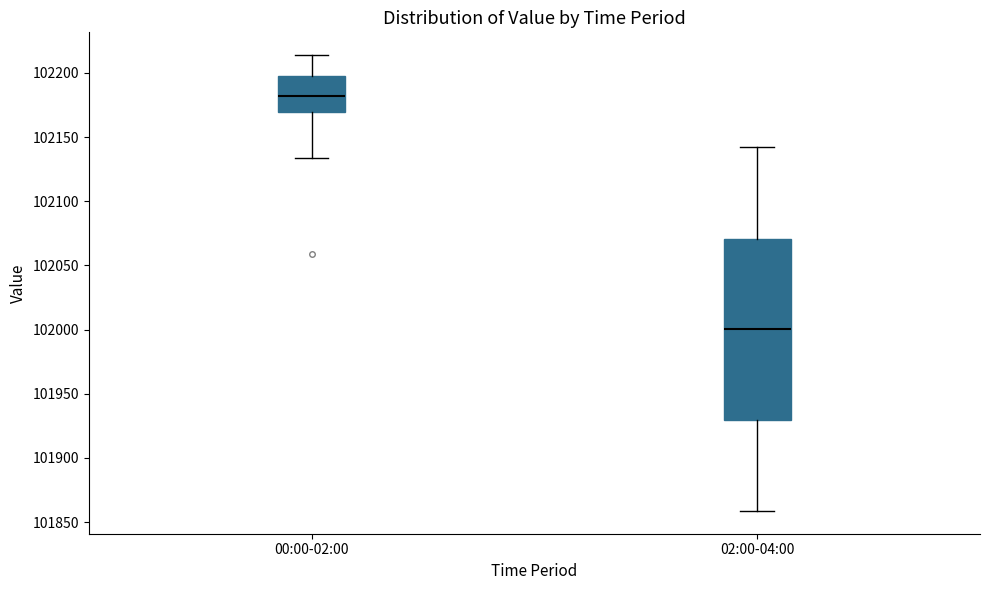

Where is the upper edge of the box for 02:00-04:00 on the y-axis? The values are not printed on the chart, so give them approximately, as read against the axis.

102070